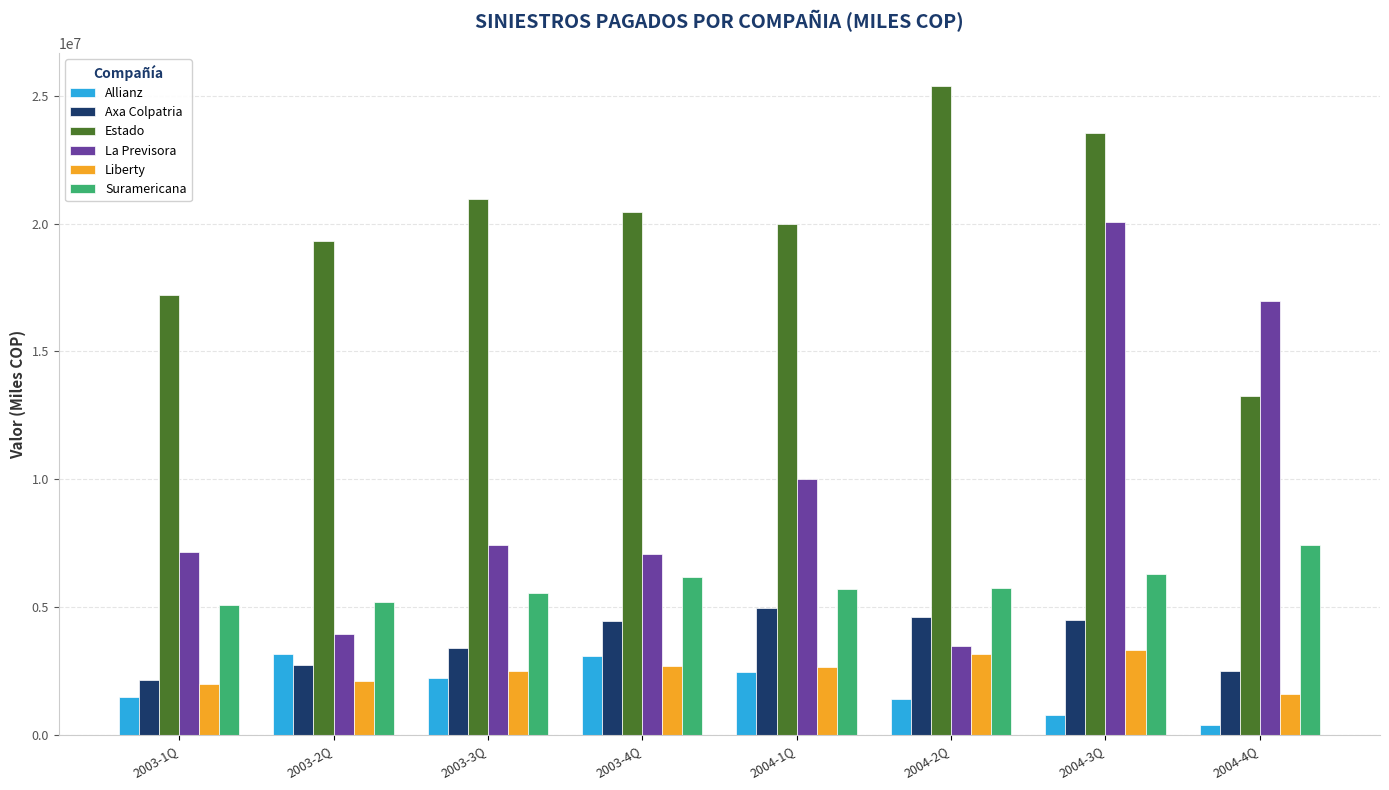

What is the highest value of the Axa Colpatria series?

4966498.1